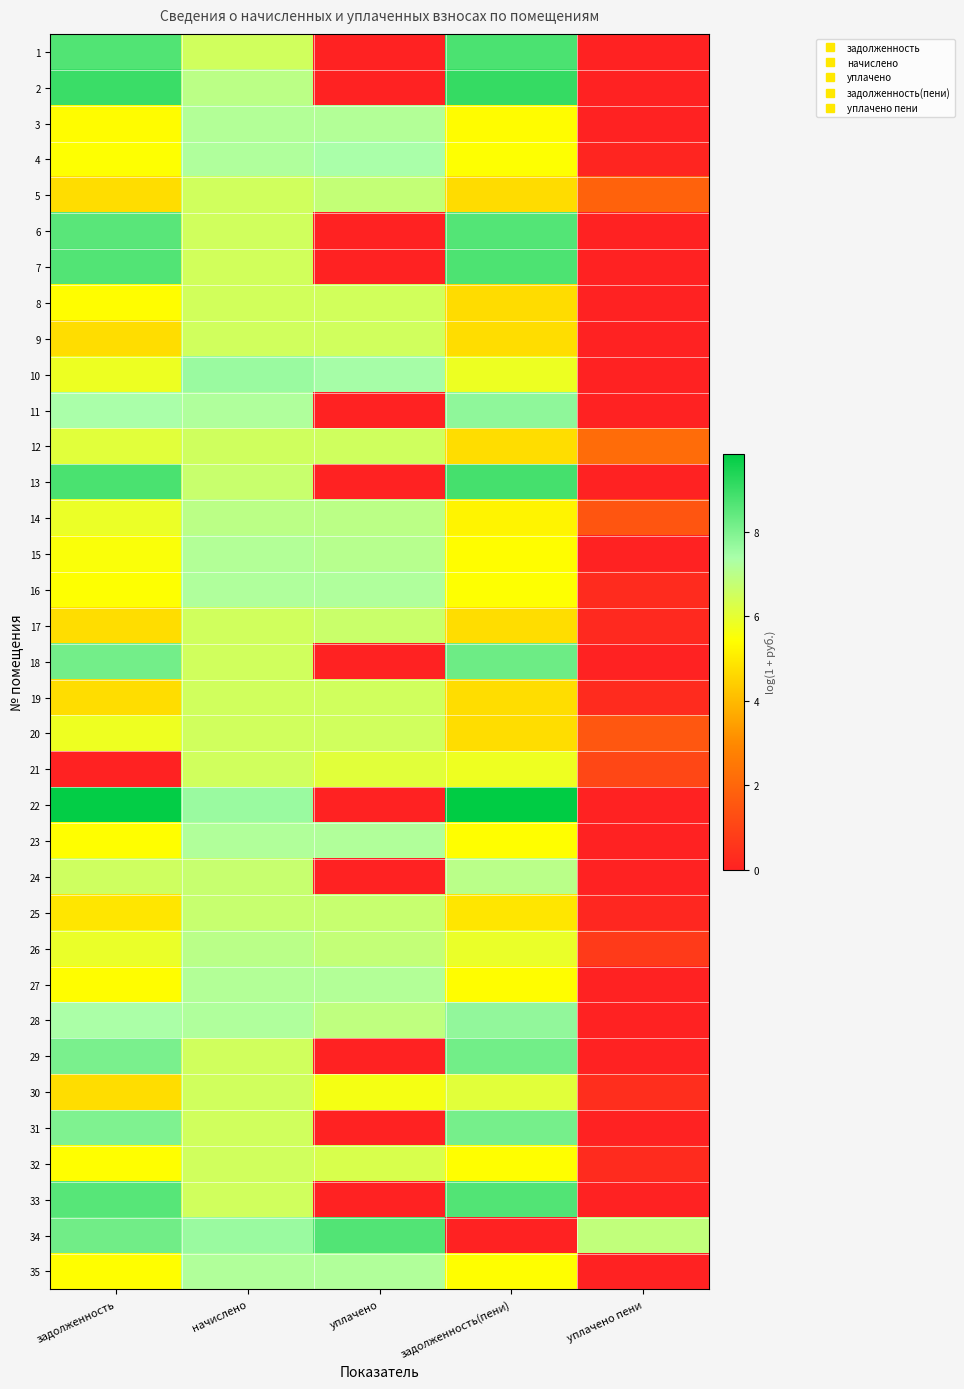

At which category is the sum across all series the highest?

начислено